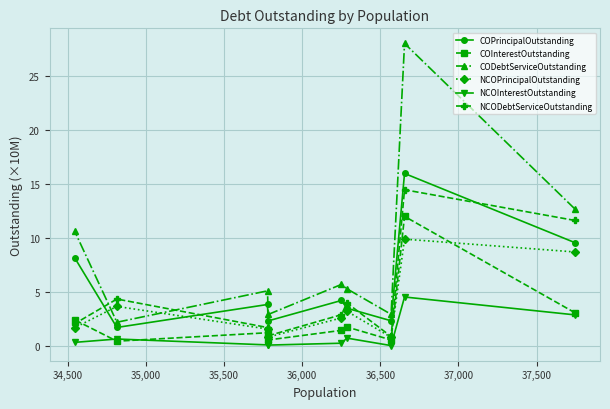

Which series has the widest spread of values?

CODebtServiceOutstanding